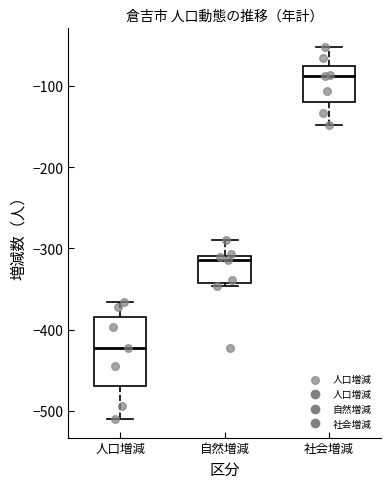

Where is the lower edge of the box for 自然増減 on the y-axis? The values are not printed on the chart, so give them approximately, as read against the axis.

-340